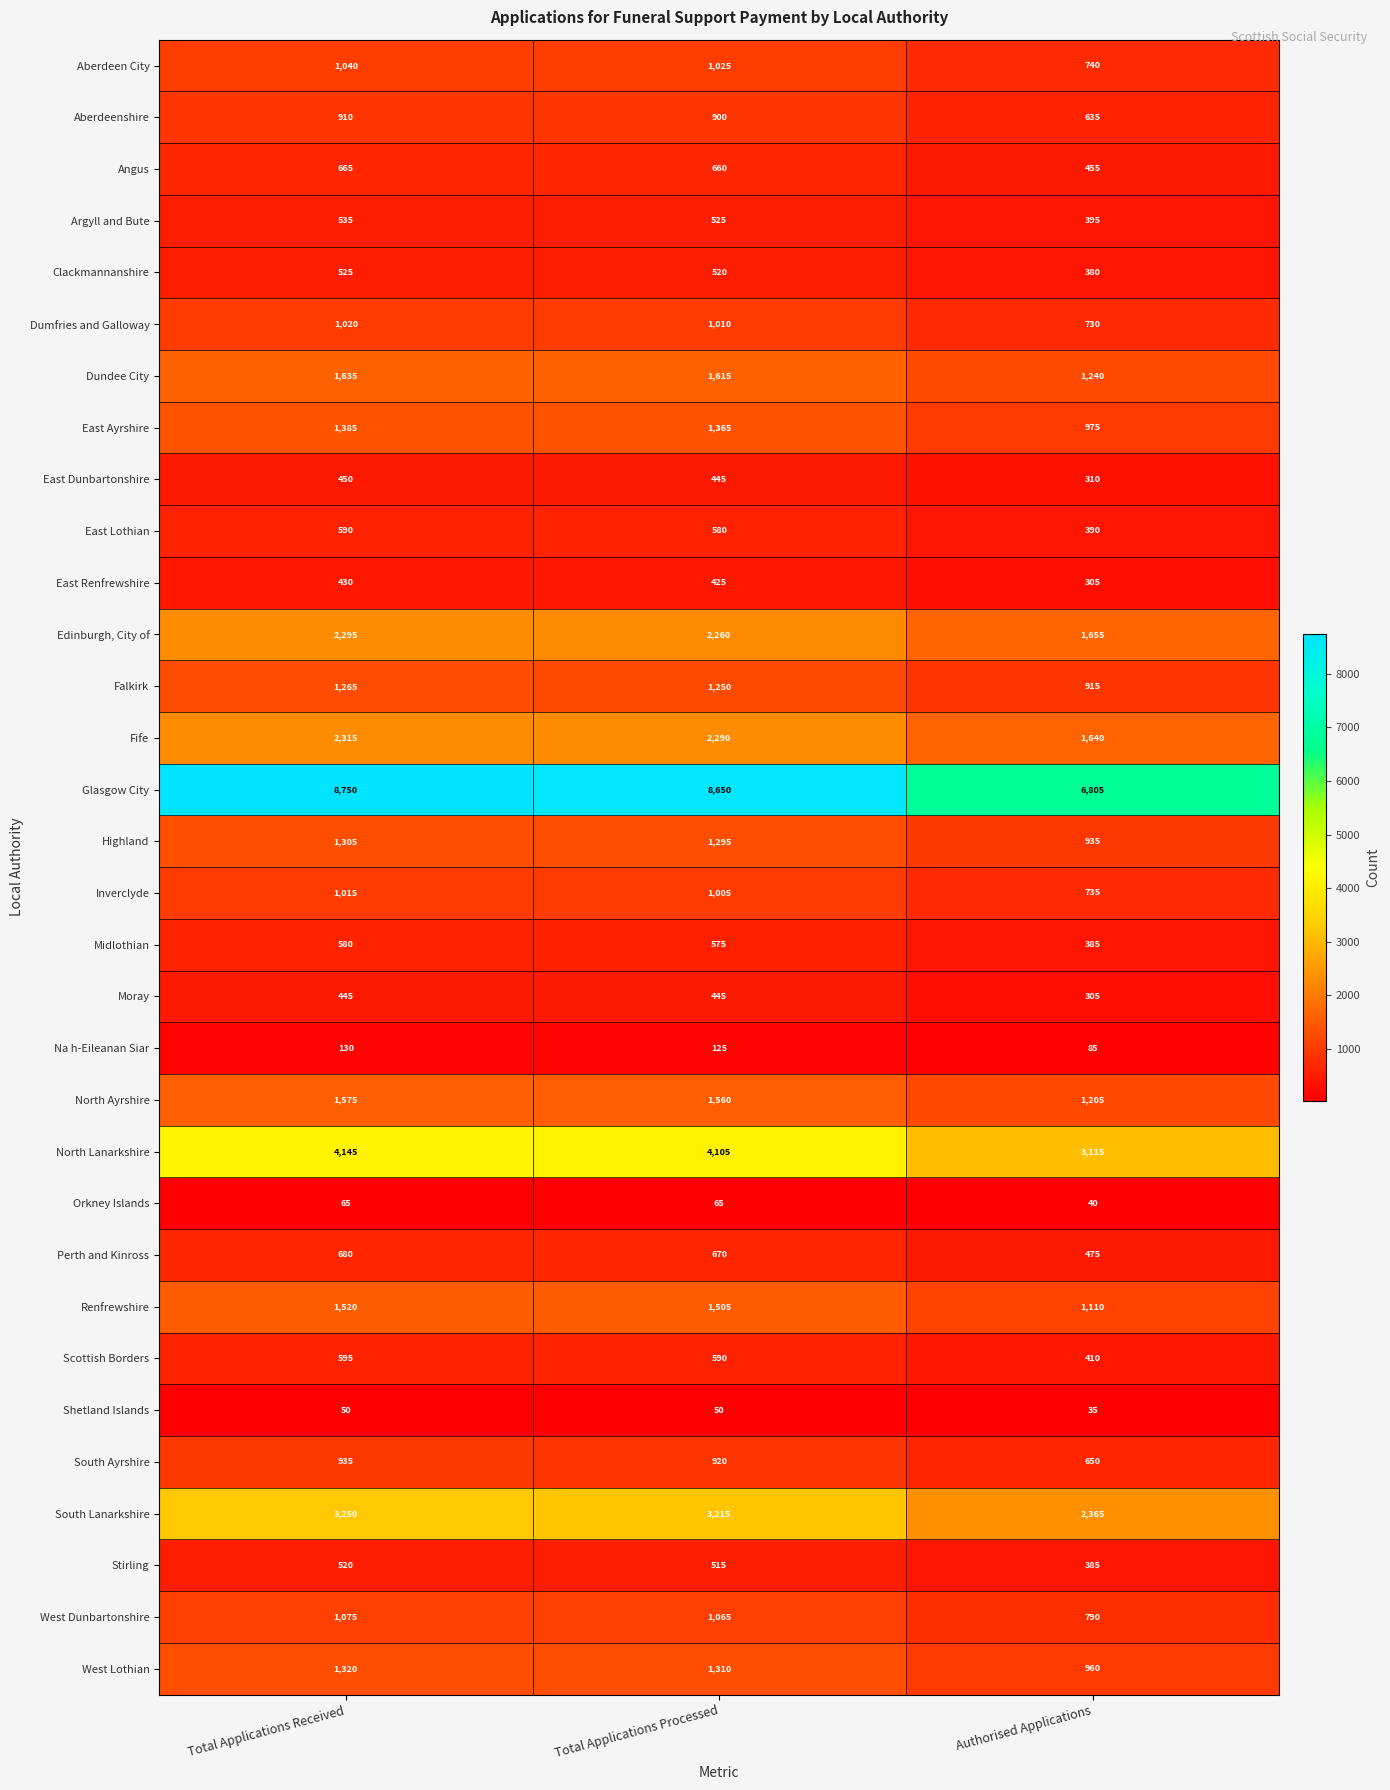

What is the total value across all series at Total Applications Received?

43015